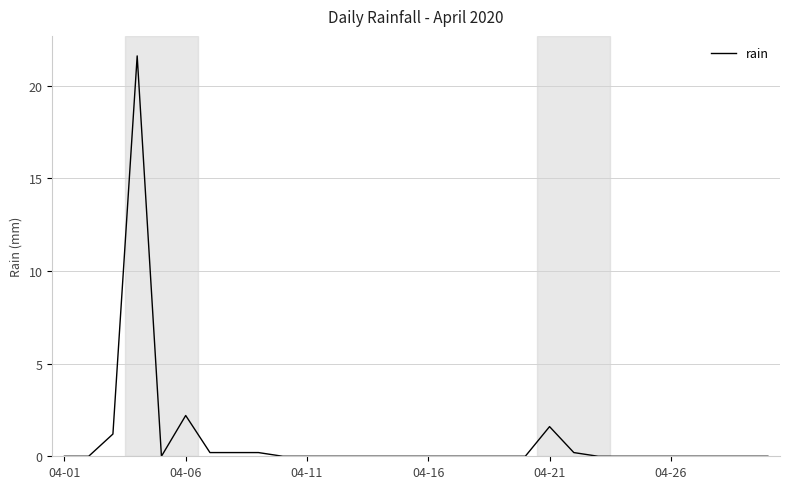

What is the maximum value shown in the chart?

21.6